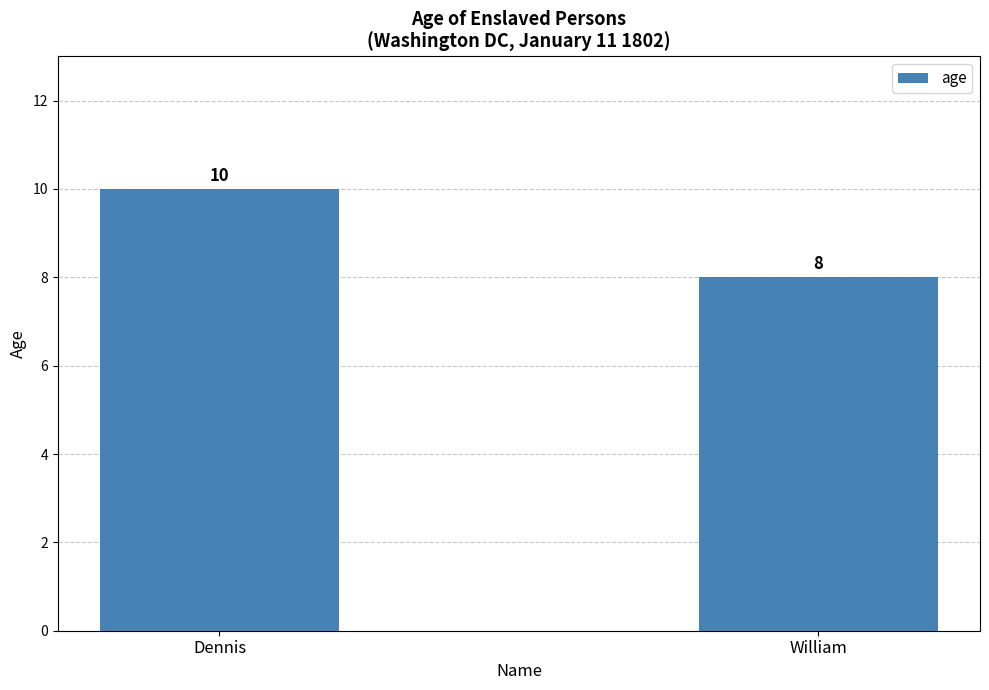

List the labels in order of value, largest first.

Dennis, William